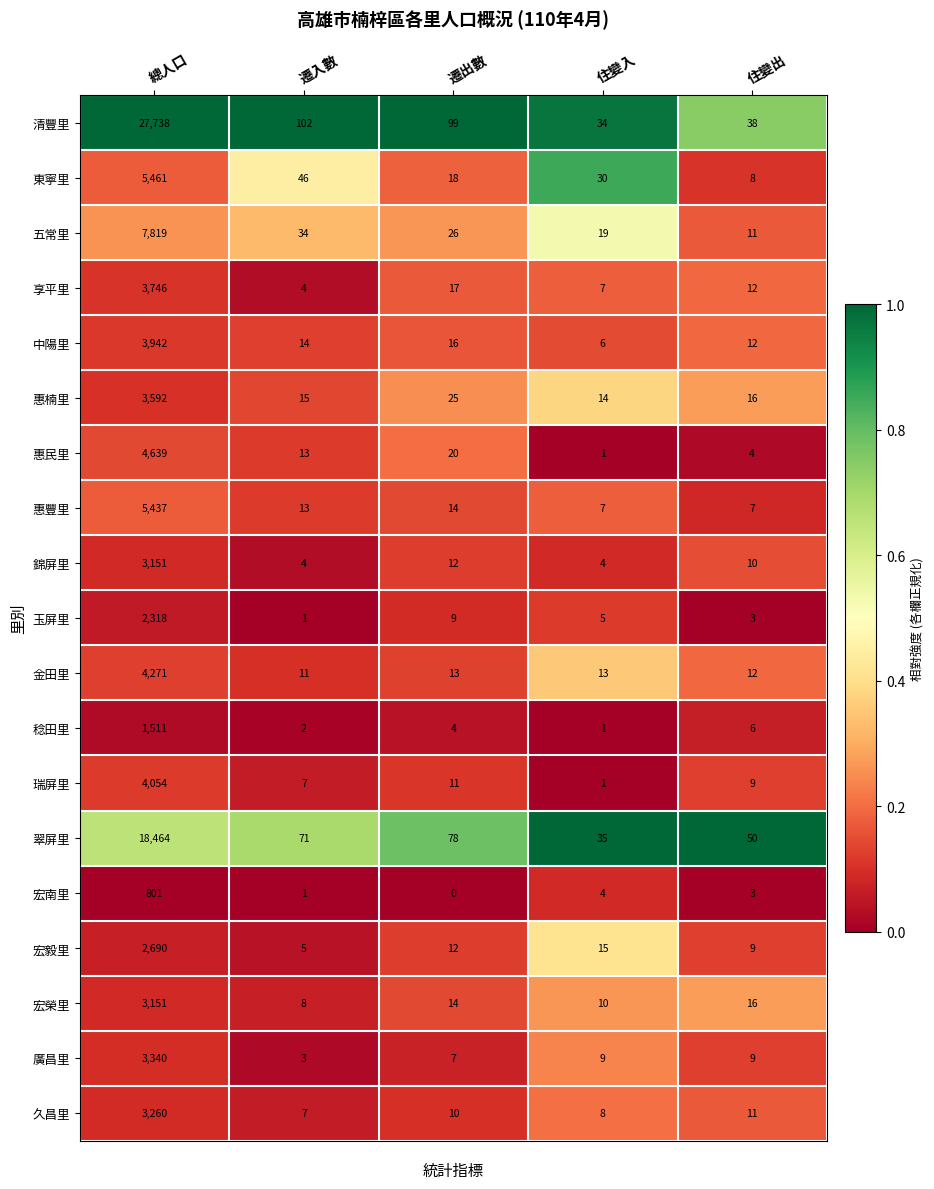

At which category is the sum across all series the highest?

總人口